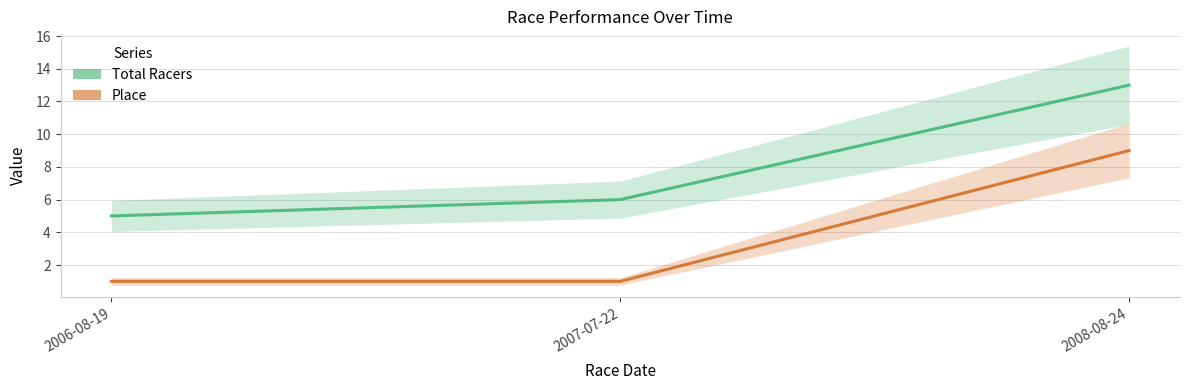

What is the difference between the maximum and second lowest values in the Place series?

8